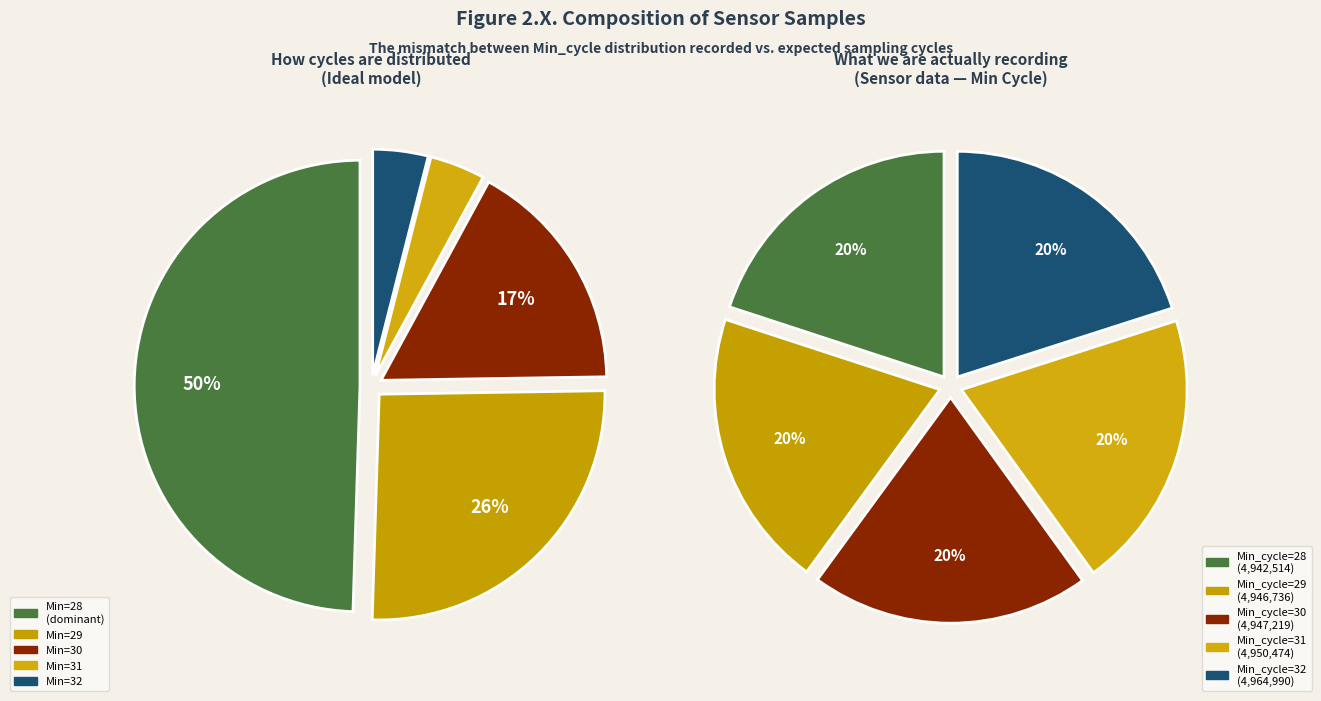

Is there a majority slice in this chart?

No